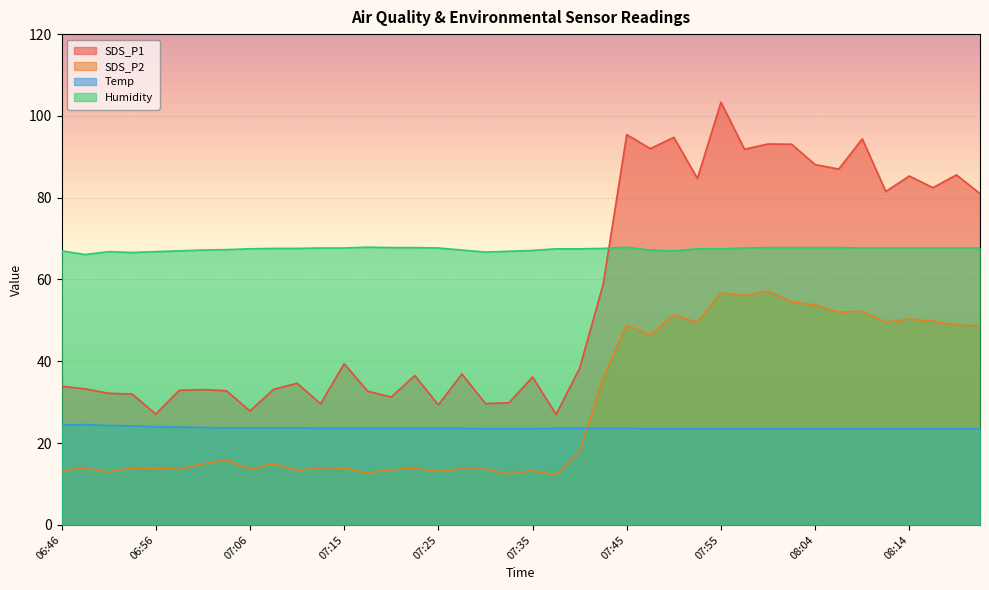

True or false: Temp and Humidity intersect in this chart.

False